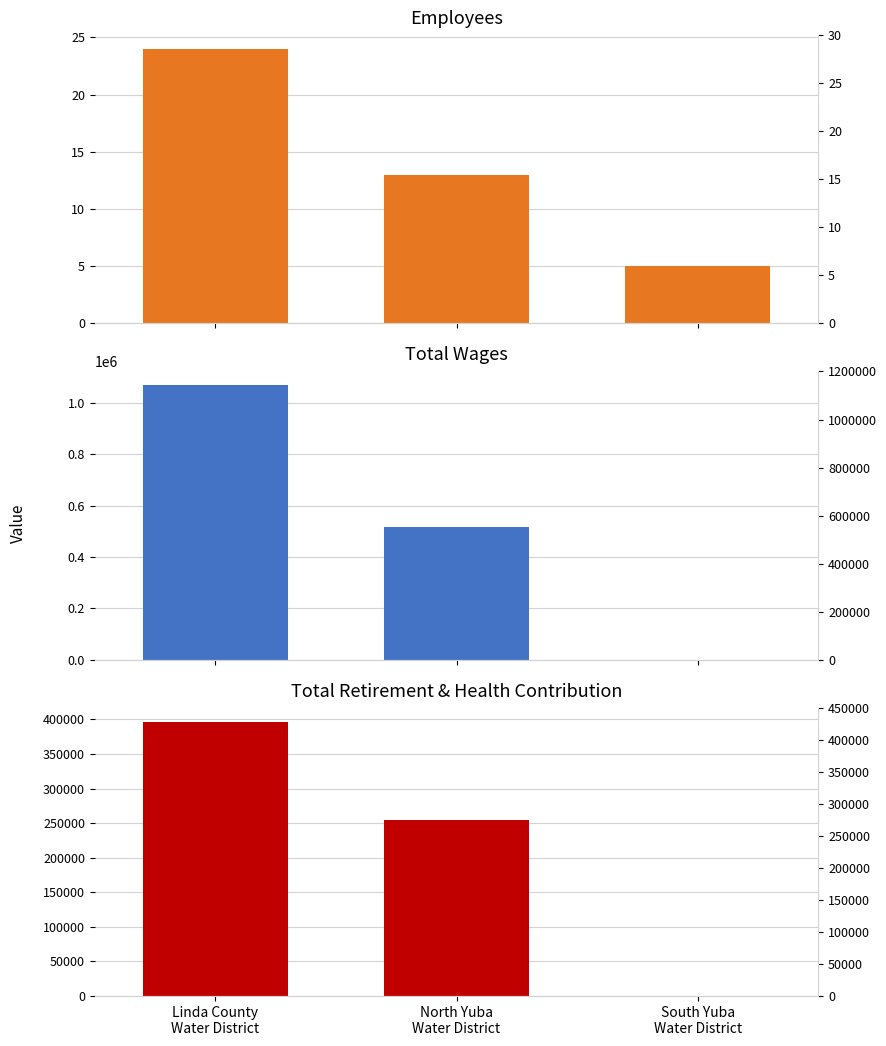

Where does the Total Wages series first go above 515700?

Linda County
Water District